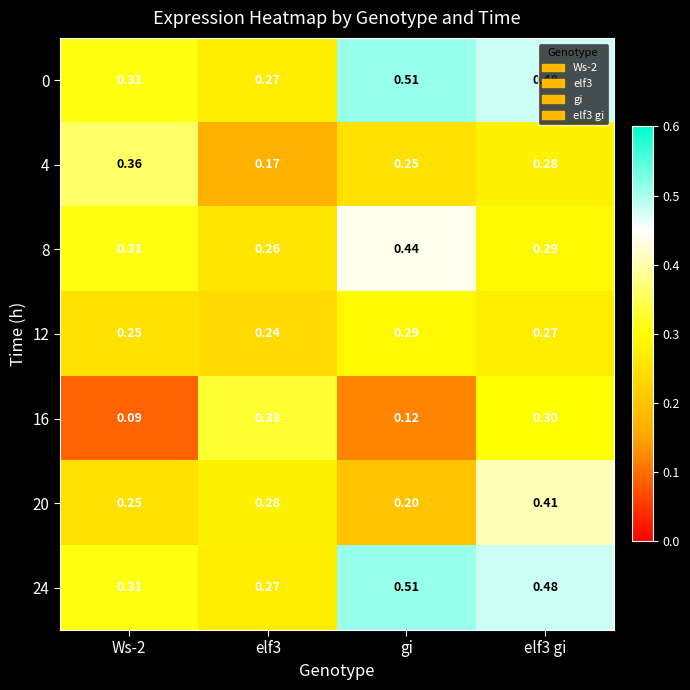

Which category has the highest value across all series?

gi